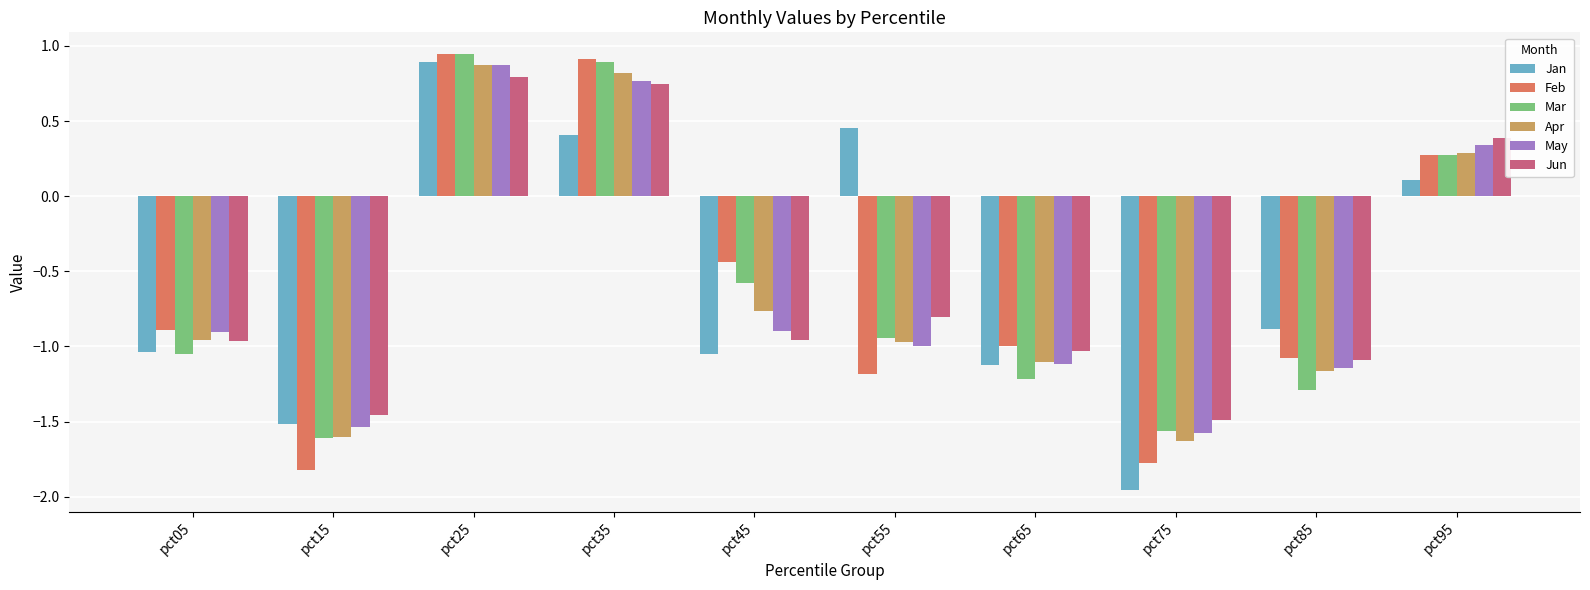

Between pct65 and pct95, which series saw the biggest shift?

Mar